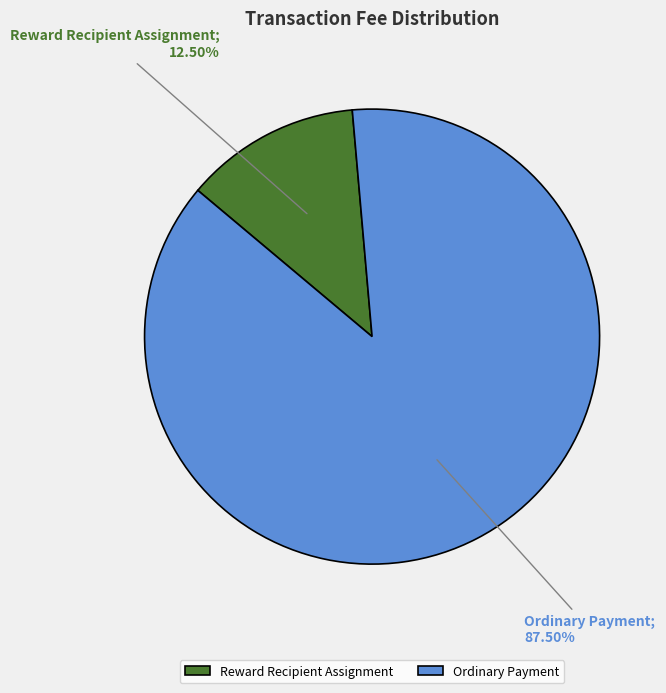

Rank the categories by value from highest to lowest.

Ordinary Payment, Reward Recipient Assignment